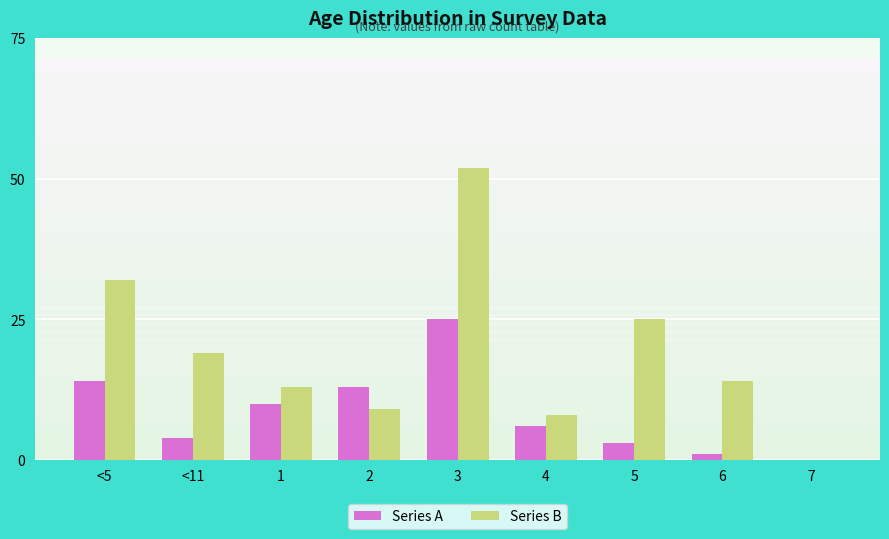

Are the bars grouped side by side (vs. stacked)?

Yes